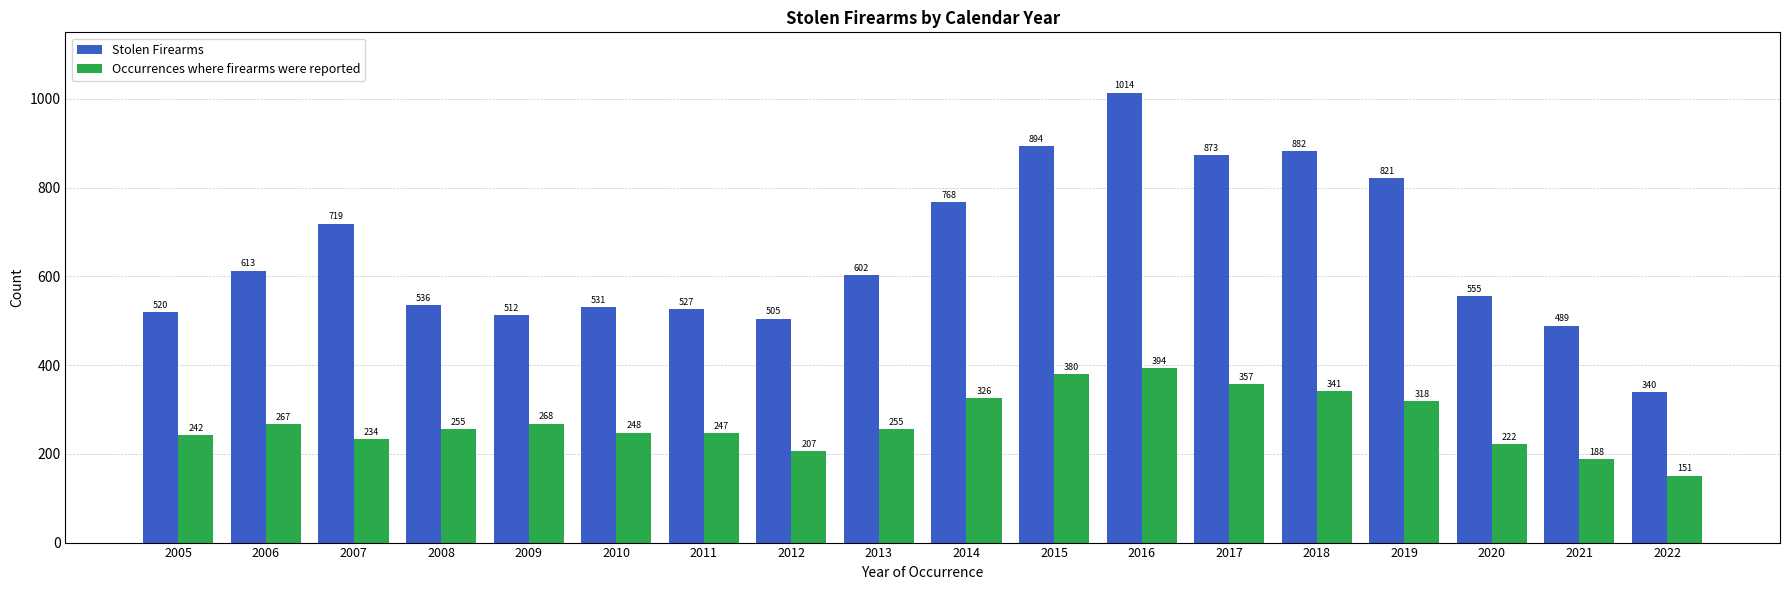

What is the approximate value of Occurrences where firearms were reported at 2017?

357